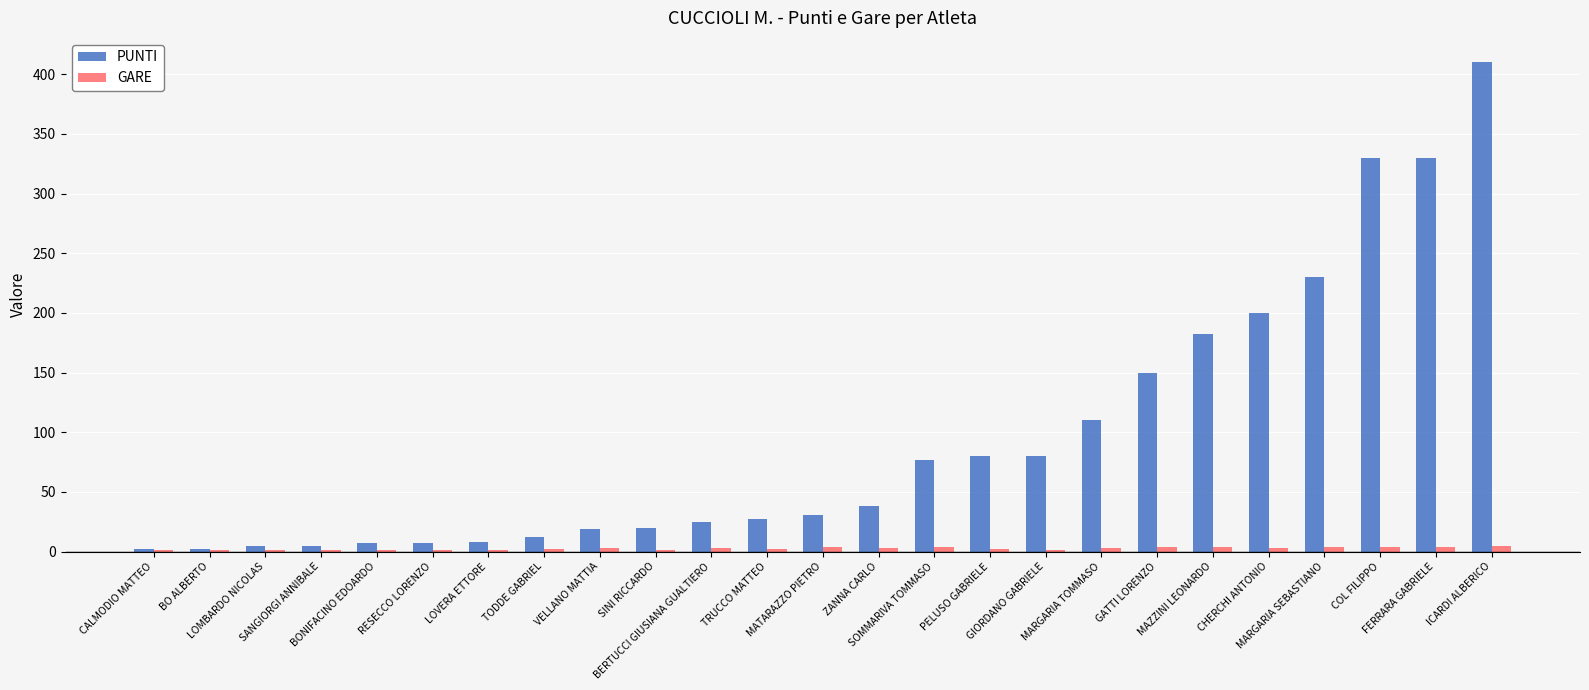

How many groups of bars are there?

25